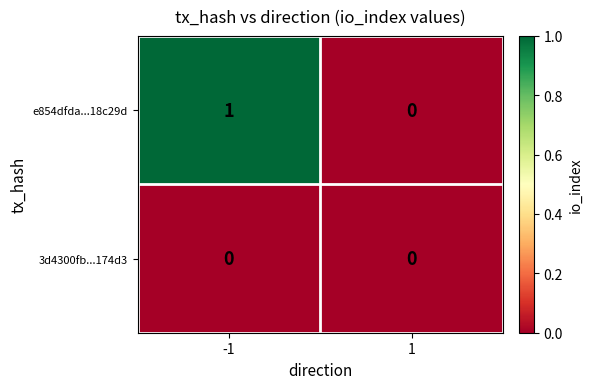

Which series has the largest range (max minus min)?

e854dfda...18c29d